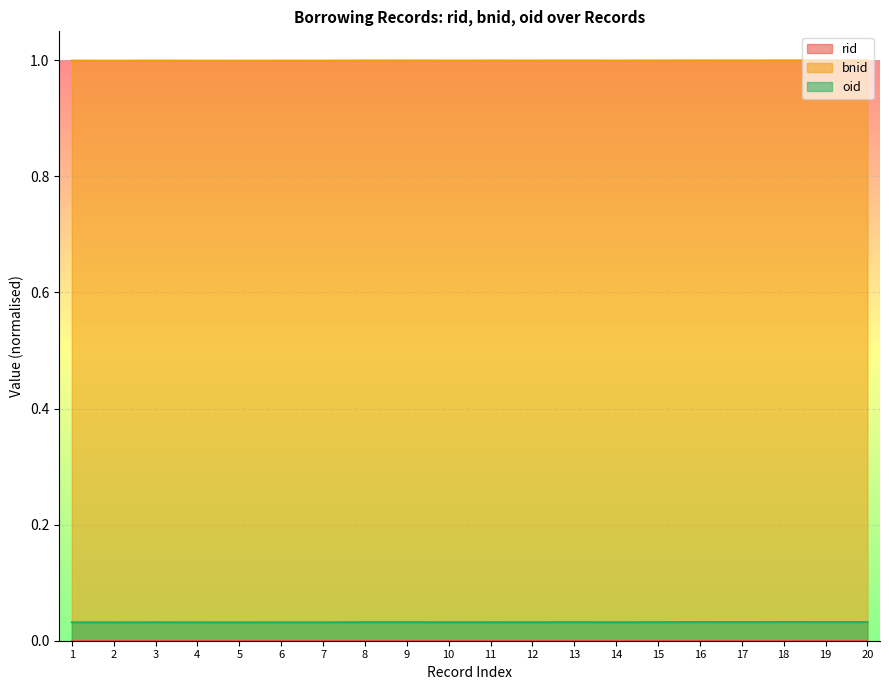

Reading left to right, extract all data points from this chart.

bnid: 1.0	1.0	1.0	1.0	1.0	1.0	1.0	1.0	1.0	1.0	1.0	1.0	1.0	1.0	1.0	1.0	1.0	1.0	1.0	1.0
oid: 0.0	0.0	0.0	0.0	0.0	0.0	0.0	0.0	0.0	0.0	0.0	0.0	0.0	0.0	0.0	0.0	0.0	0.0	0.0	0.0